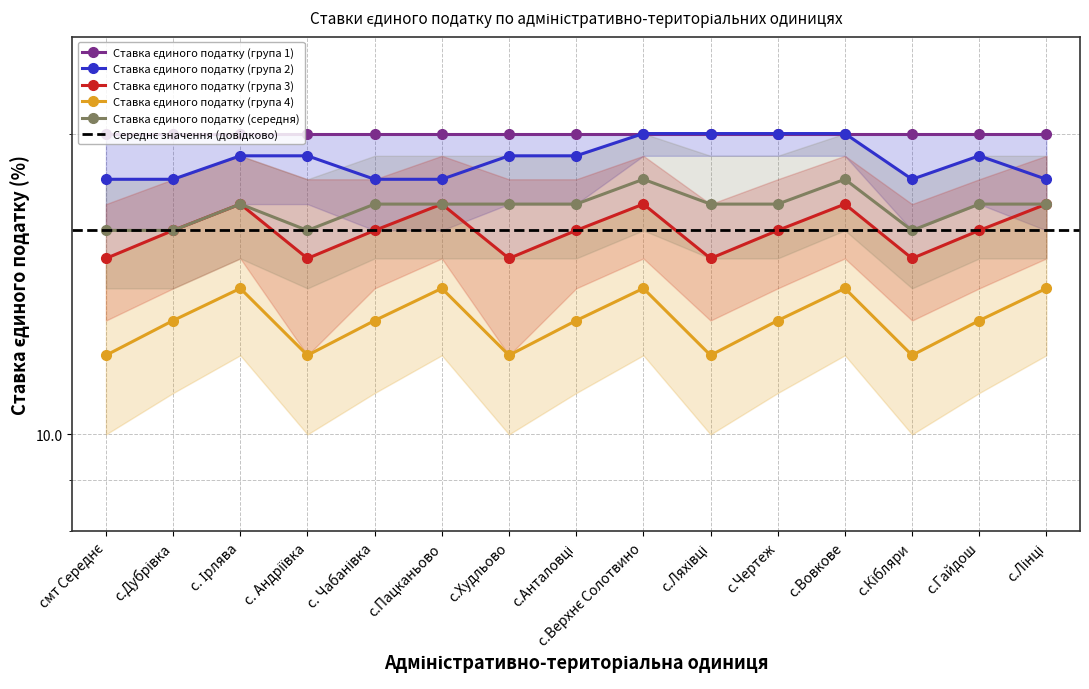

What is the label of the 1st point from the left?

смт Середнє